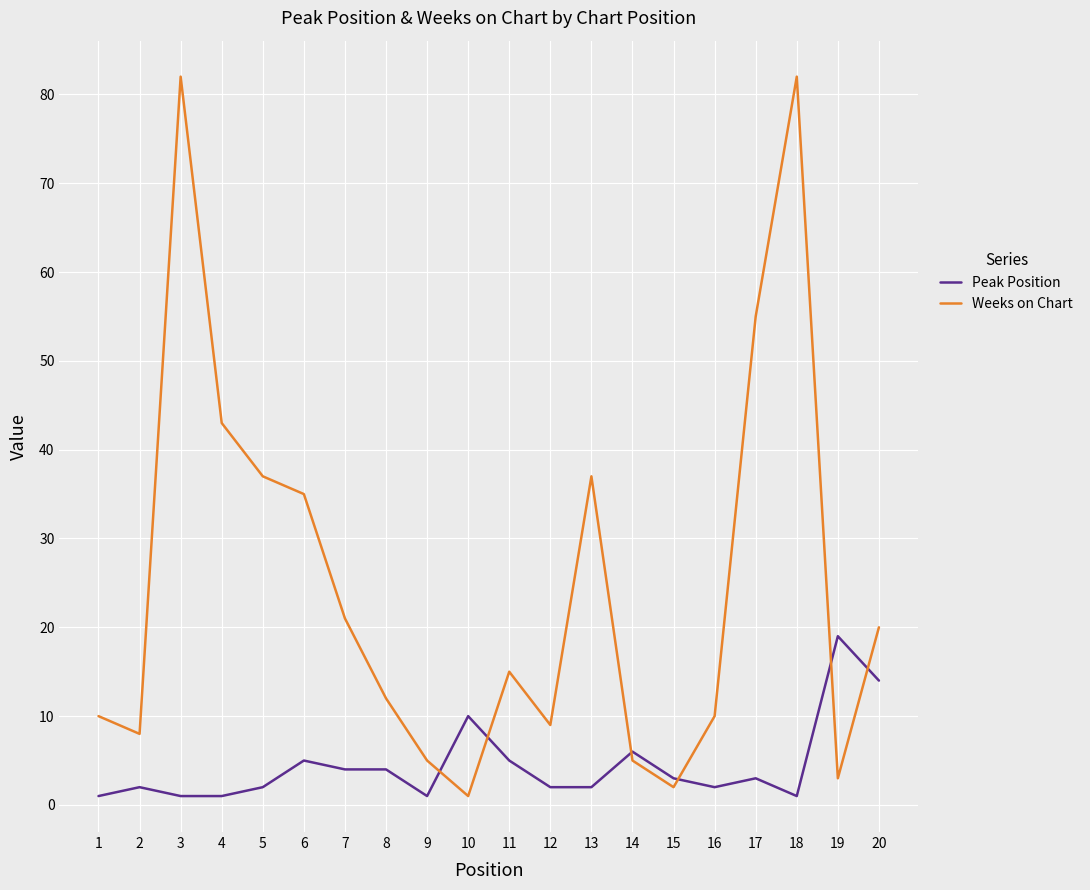

What is the greatest value displayed?

82